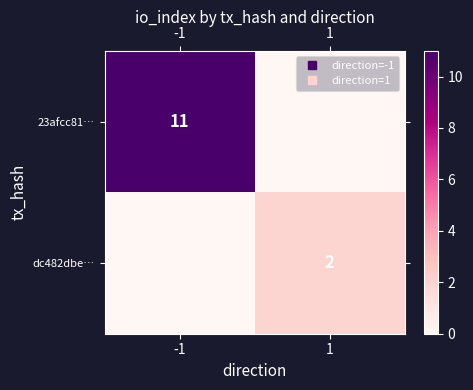

What is the difference between the 23afcc81… values at 1 and -1?

11